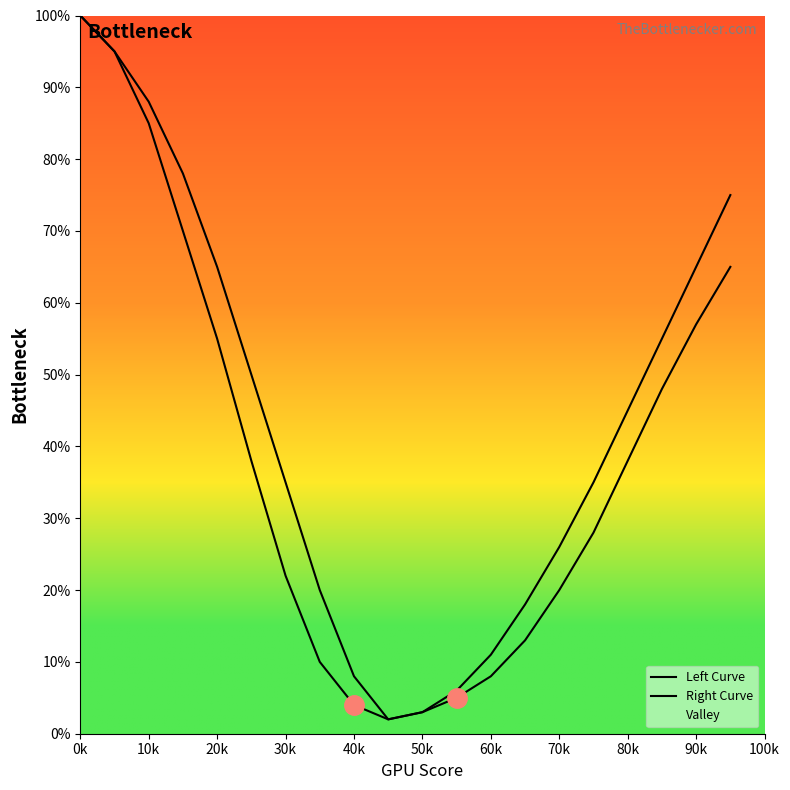

Where does the Left Curve series first go above 38?

0k